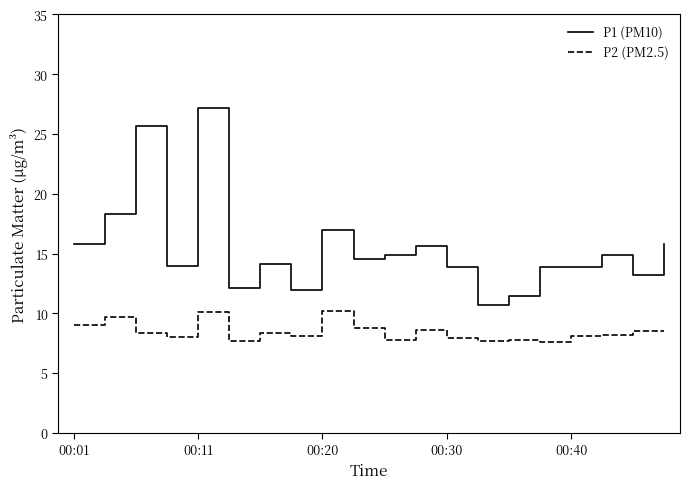

Rank the series by their average value, from lowest to highest.

P2 (PM2.5), P1 (PM10)